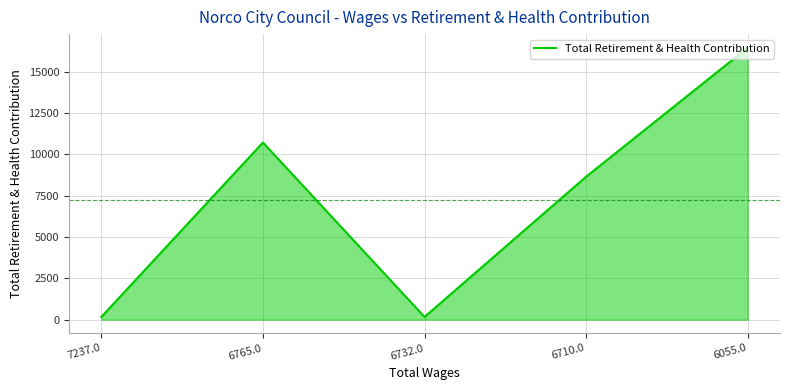

What is the difference between the values at 6710.0 and 6055.0?

7810